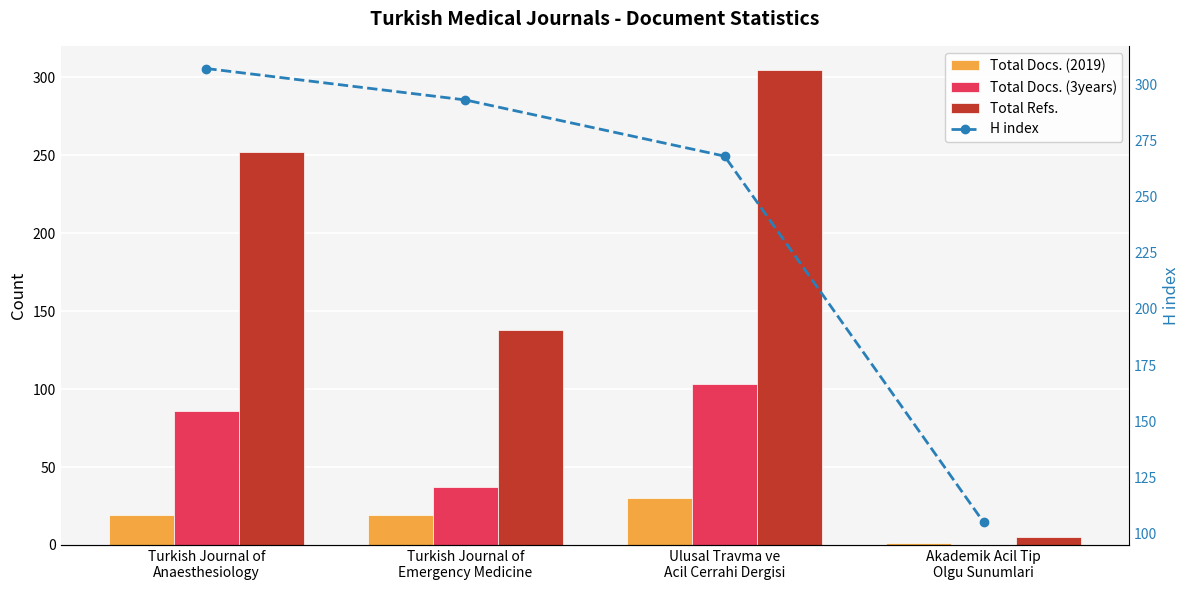

Reading left to right, list all the values displayed in this chart.

Total Docs. (2019): Turkish Journal of
Anaesthesiology=19	Turkish Journal of
Emergency Medicine=19	Ulusal Travma ve
Acil Cerrahi Dergisi=30	Akademik Acil Tip
Olgu Sunumlari=1
Total Docs. (3years): Turkish Journal of
Anaesthesiology=86	Turkish Journal of
Emergency Medicine=37	Ulusal Travma ve
Acil Cerrahi Dergisi=103	Akademik Acil Tip
Olgu Sunumlari=0
Total Refs.: Turkish Journal of
Anaesthesiology=252	Turkish Journal of
Emergency Medicine=138	Ulusal Travma ve
Acil Cerrahi Dergisi=305	Akademik Acil Tip
Olgu Sunumlari=5
H index: Turkish Journal of
Anaesthesiology=307	Turkish Journal of
Emergency Medicine=293	Ulusal Travma ve
Acil Cerrahi Dergisi=268	Akademik Acil Tip
Olgu Sunumlari=105